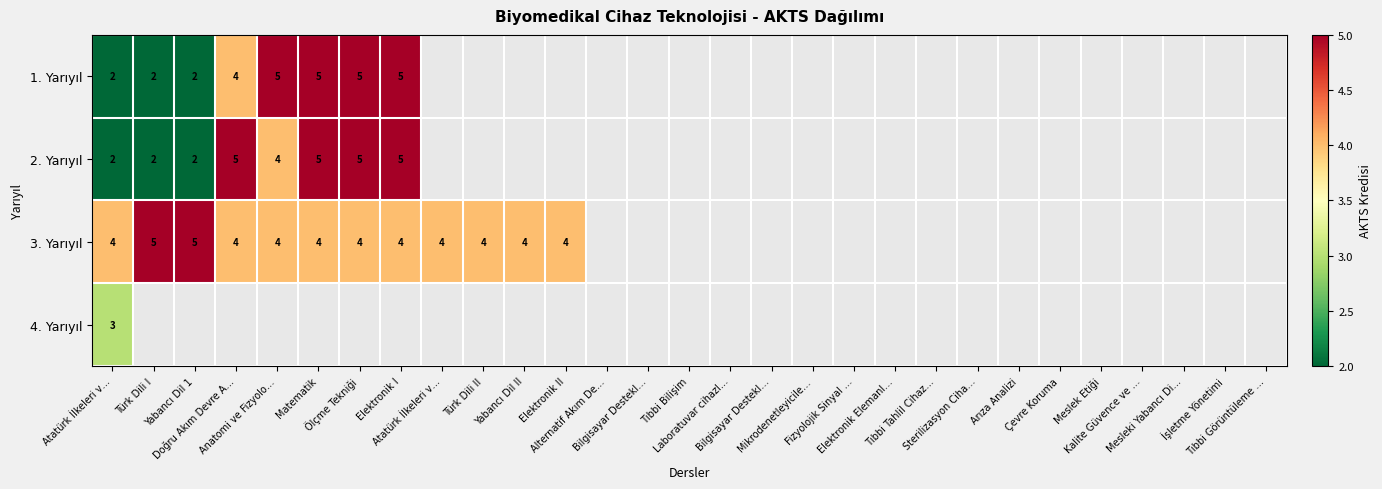

At which label is 1. Yarıyıl closest to 3?

Atatürk İlkeleri v…